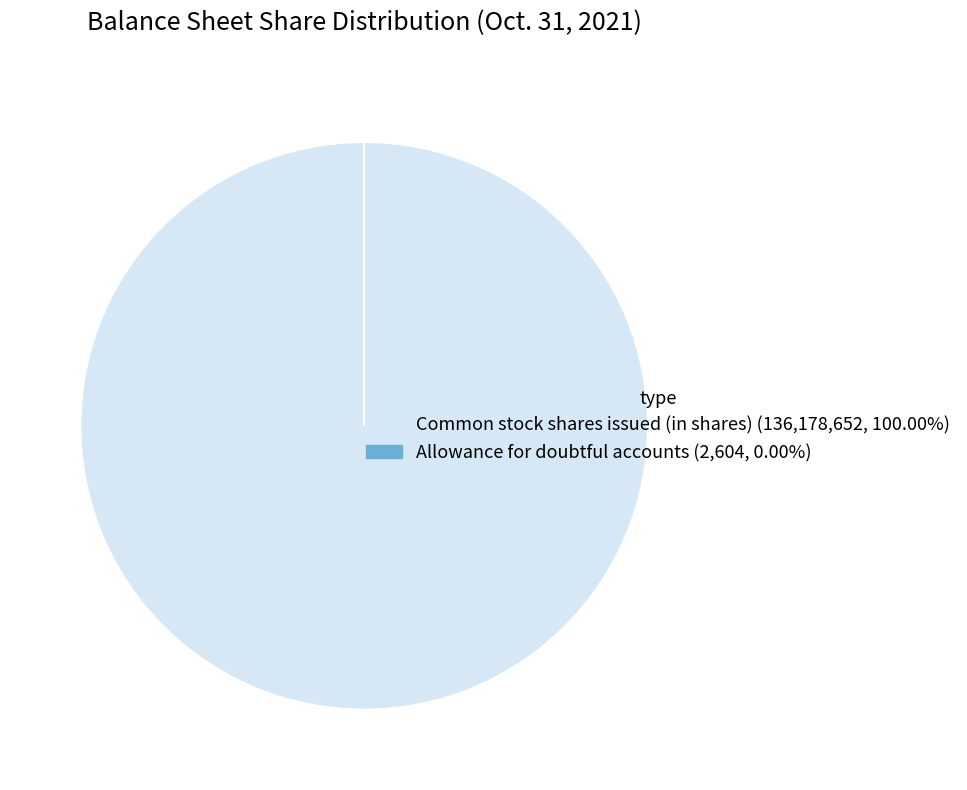

Does Common stock shares issued (in shares) (136,178,652, 100.00%) represent more than half of the total?

Yes